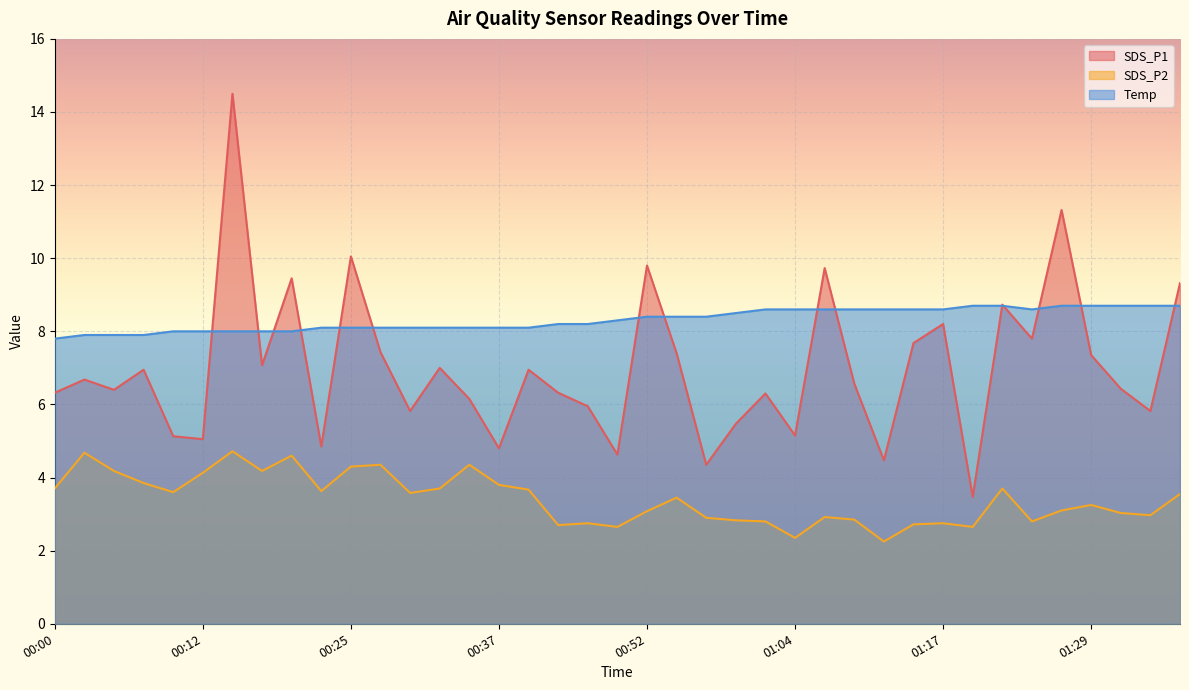

How many lines are shown in the chart?

3